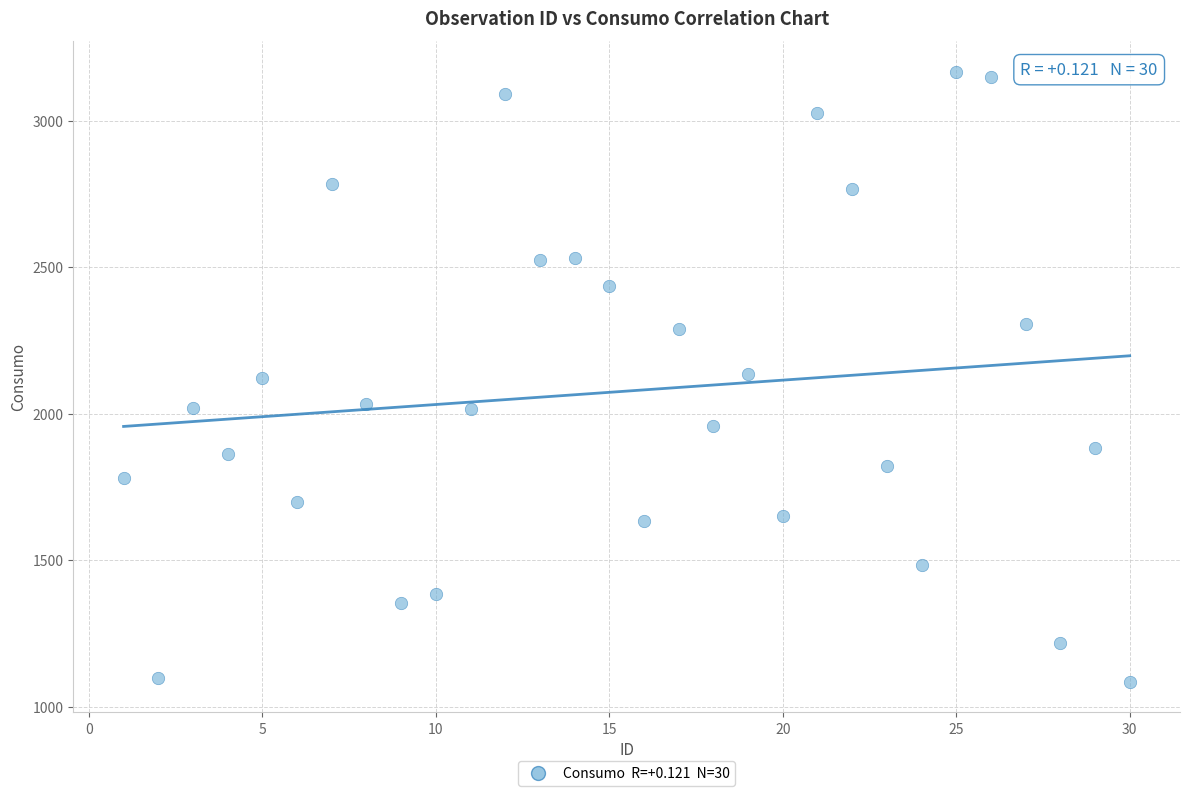

What is the range of X values (max minus min)?

29